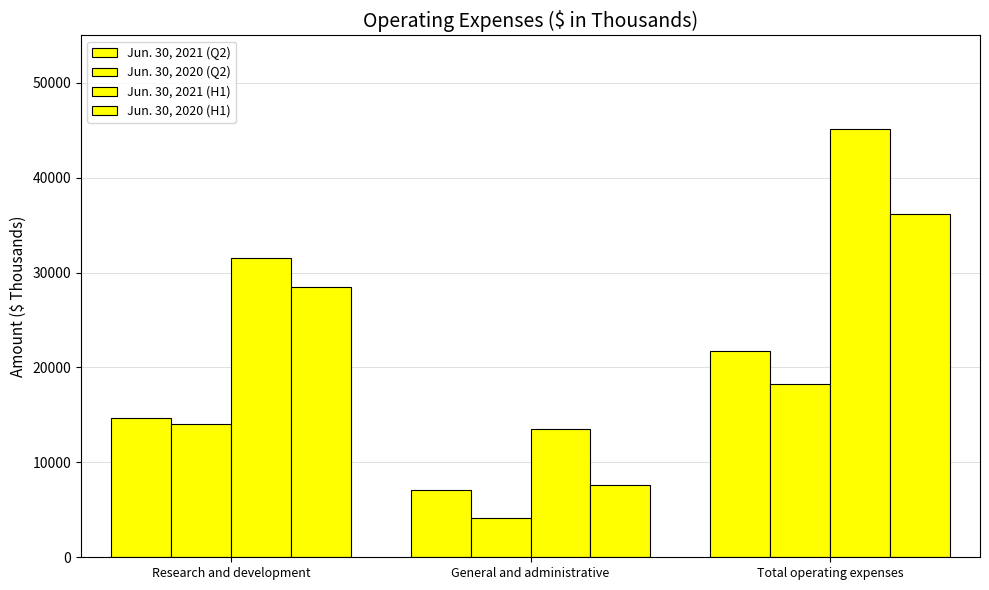

How many groups of bars are there?

3